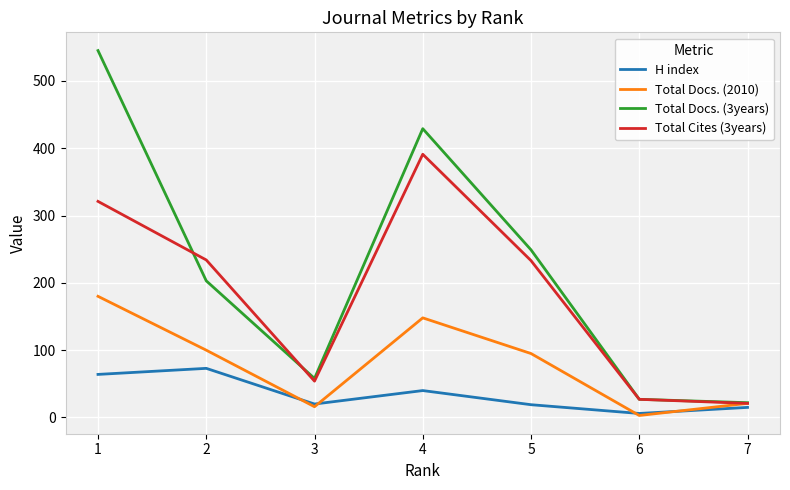

Which series changed the most between 2 and 7?

Total Cites (3years)